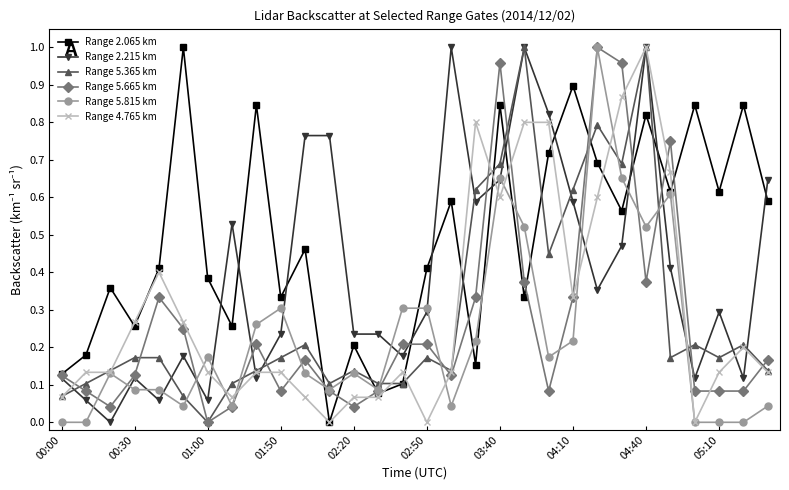

True or false: Range 2.215 km has more than 1 points higher than both neighbors.

True